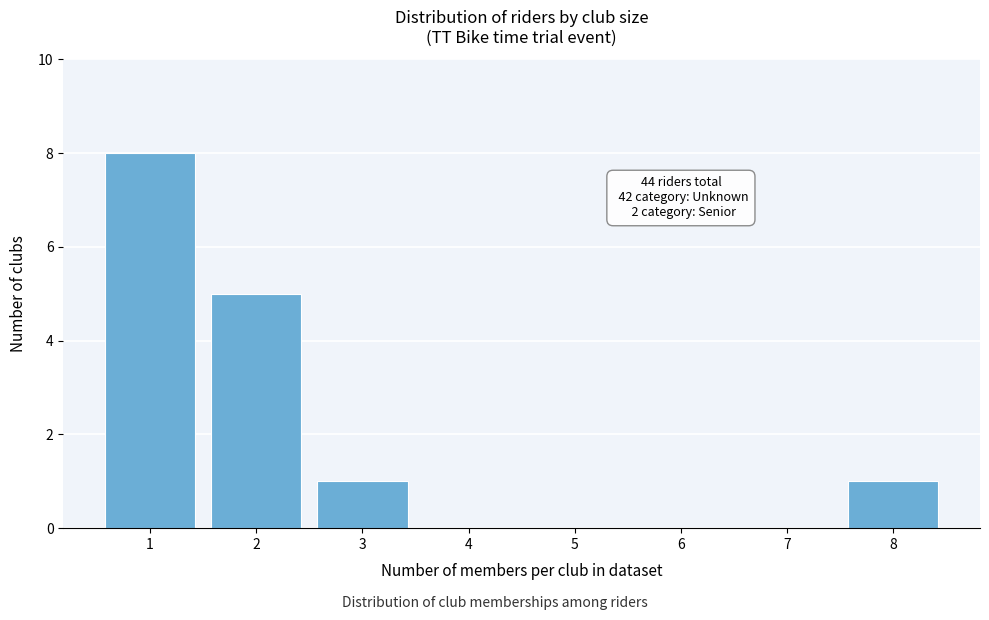

Reading left to right, transcribe all the data shown in this chart.

1=8	2=5	3=1	4=0	5=0	6=0	7=0	8=1